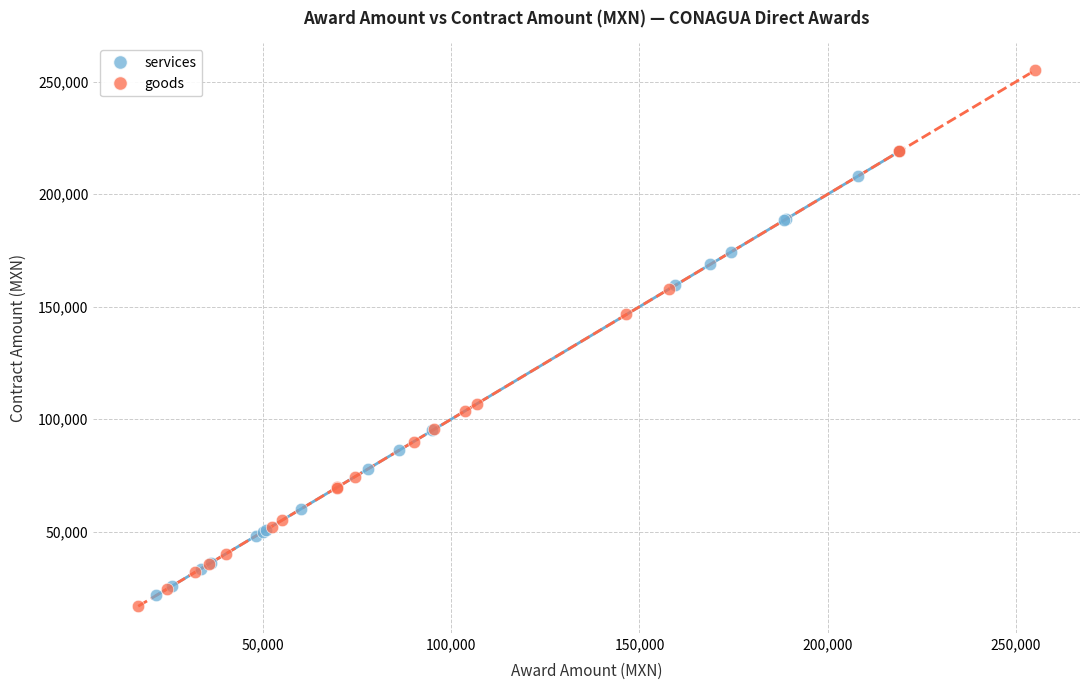

Which series has the widest spread of Y values?

goods